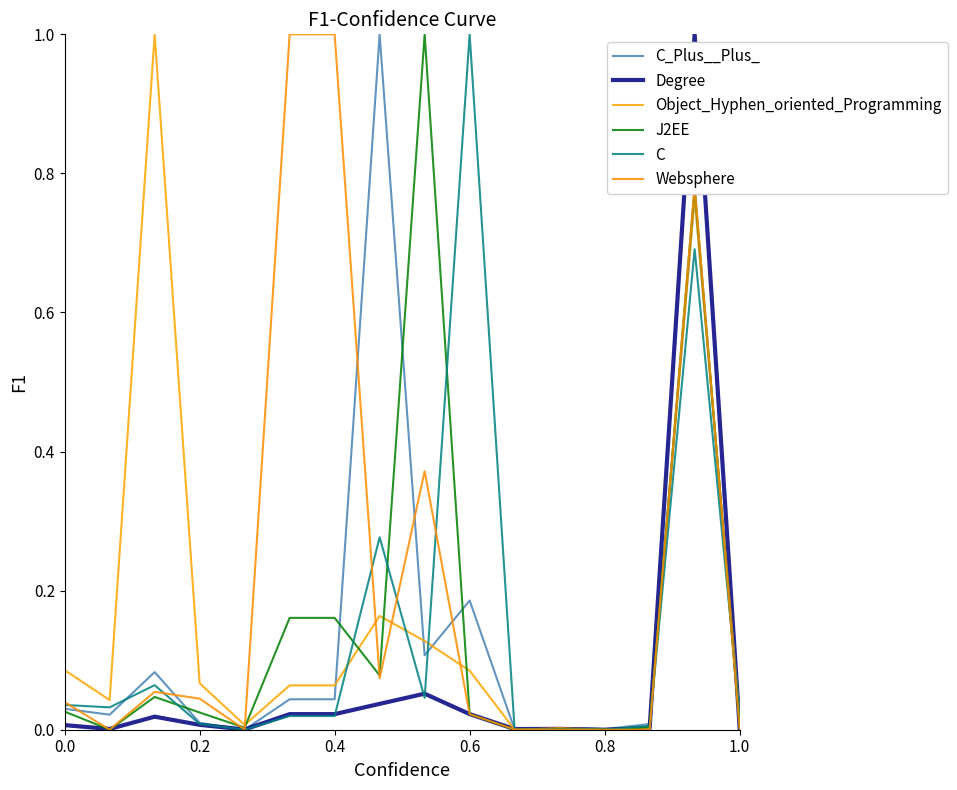

How many lines are shown in the chart?

6